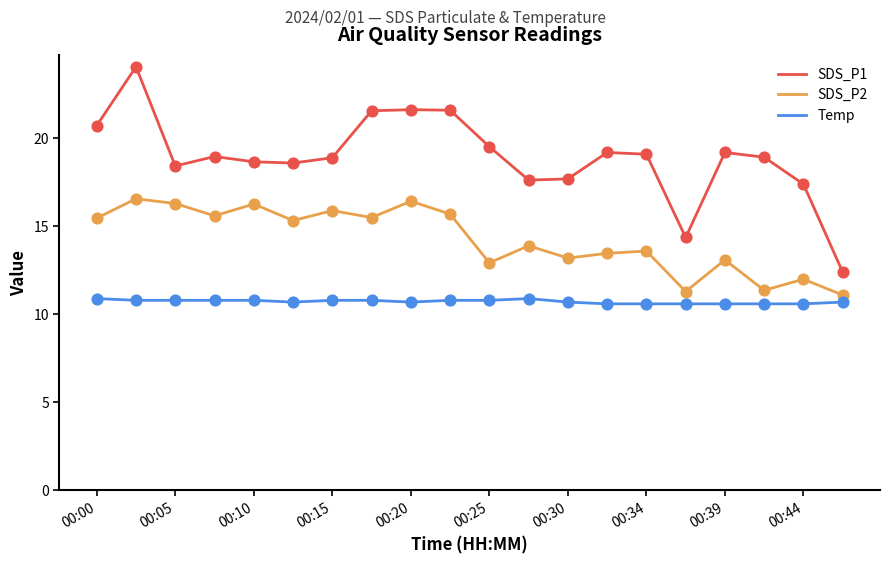

Which series has the widest spread of values?

SDS_P1